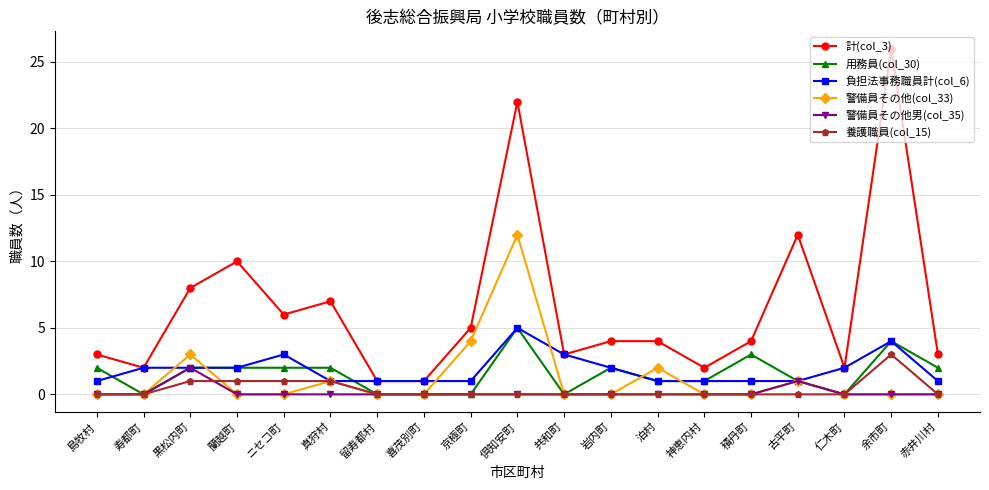

What is the label of the 14th point from the right?

真狩村